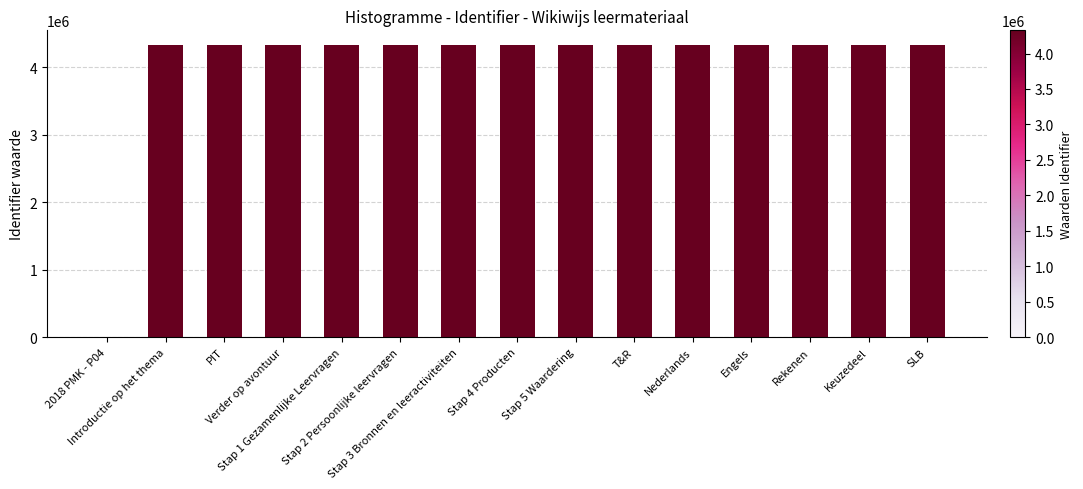

What is the greatest value displayed?

4327331